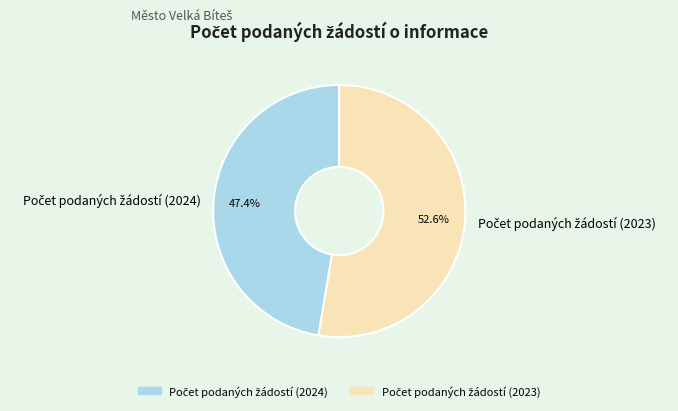

Is there any slice that represents more than half of the pie?

Yes